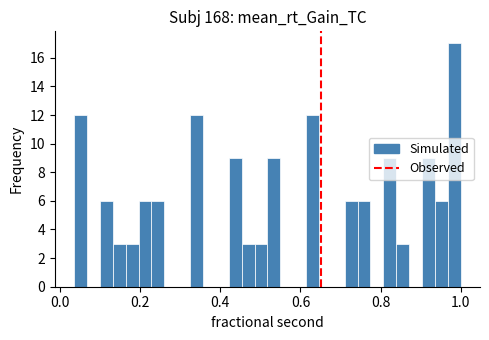

Around what value on the x-axis is the tallest bar? Give the approximate position of its centre, as read against the axis.

0.98